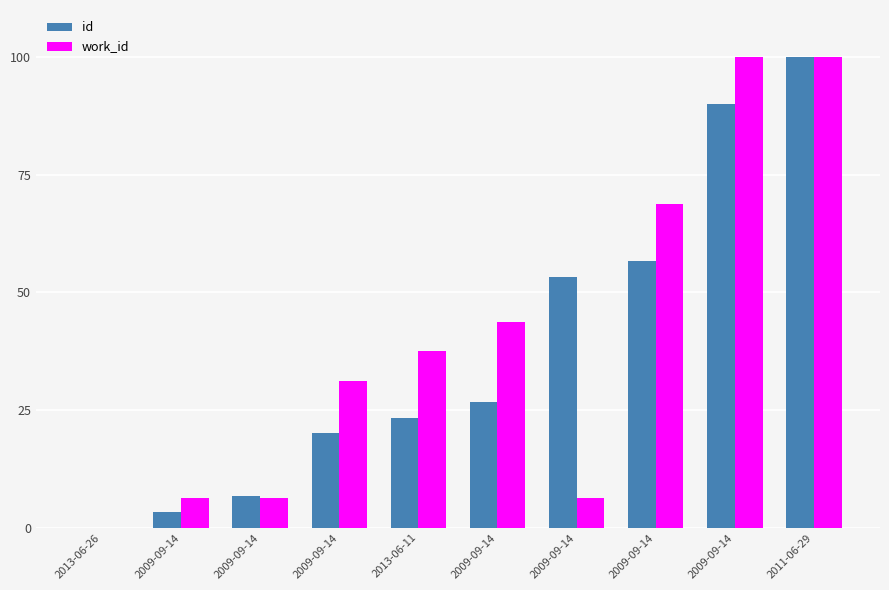

Which category has the lowest value across all series?

2013-06-26